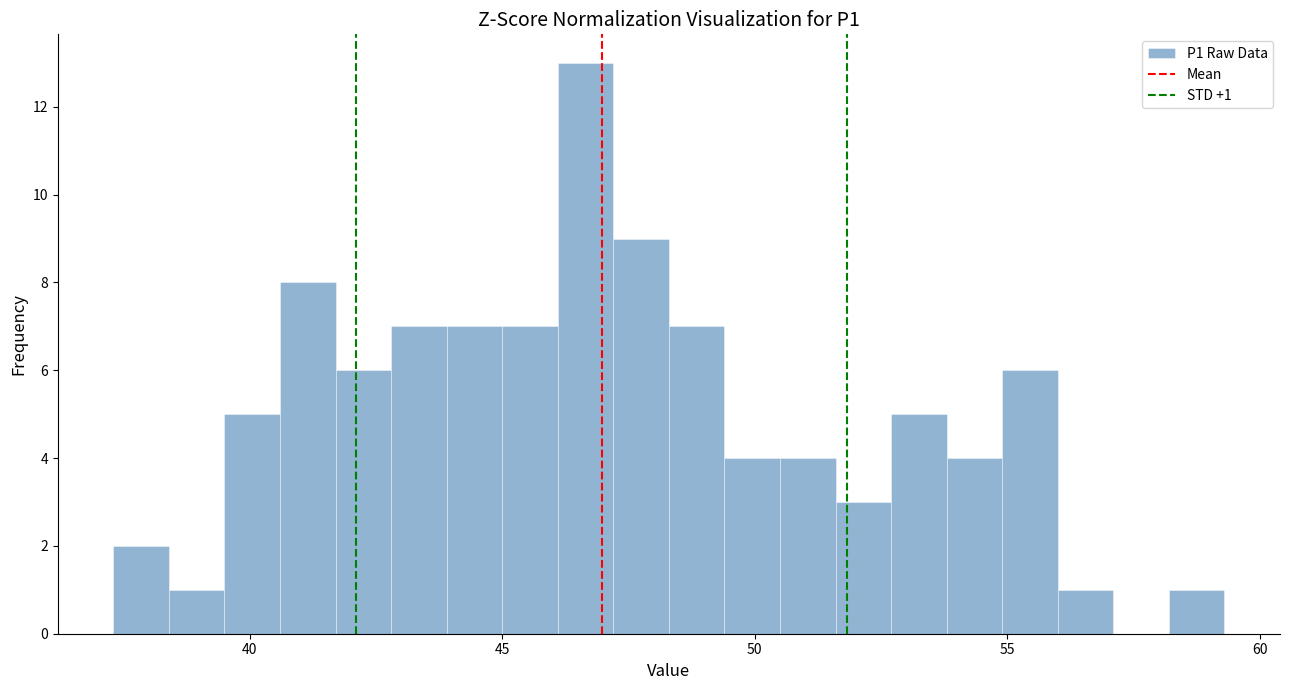

Read against the x-axis, roughly where is the centre of the tallest bar?

46.5